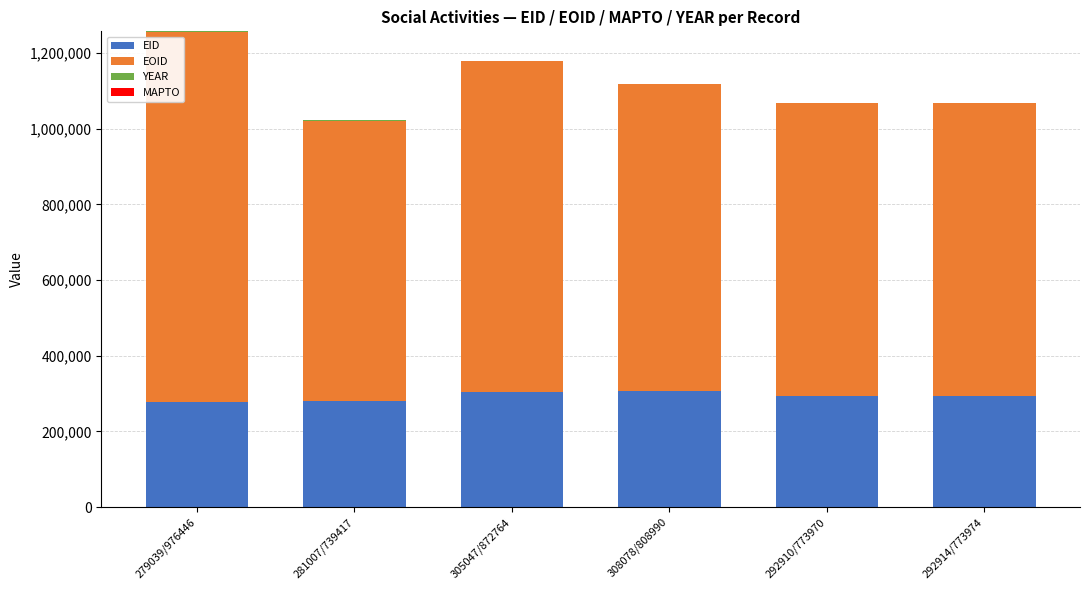

True or false: EID has a value of 180633 at 281007/739417.

False